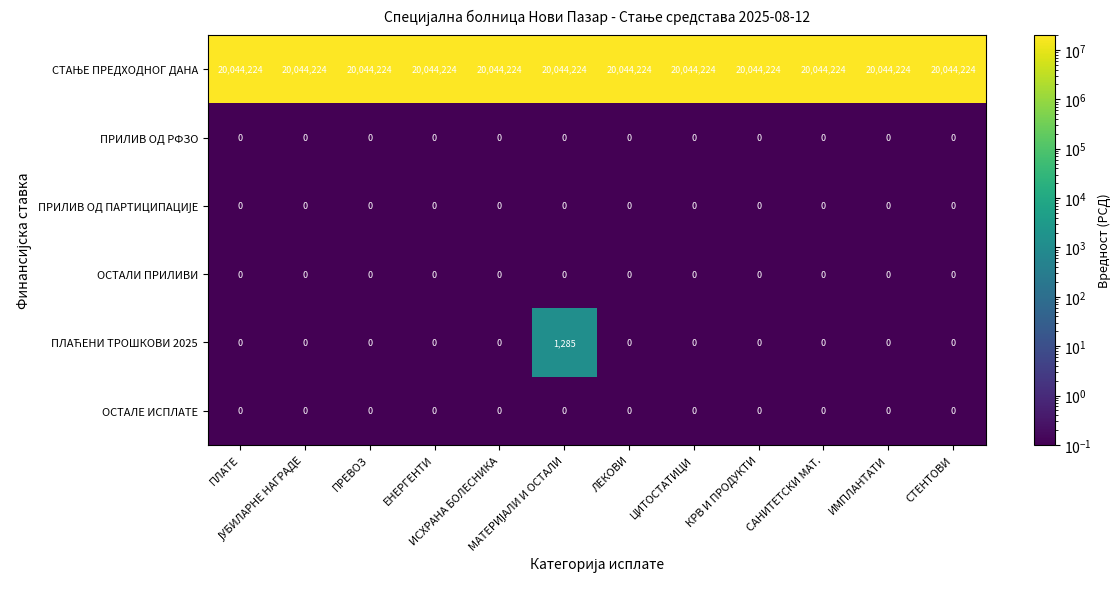

What is the maximum value shown in the chart?

20044224